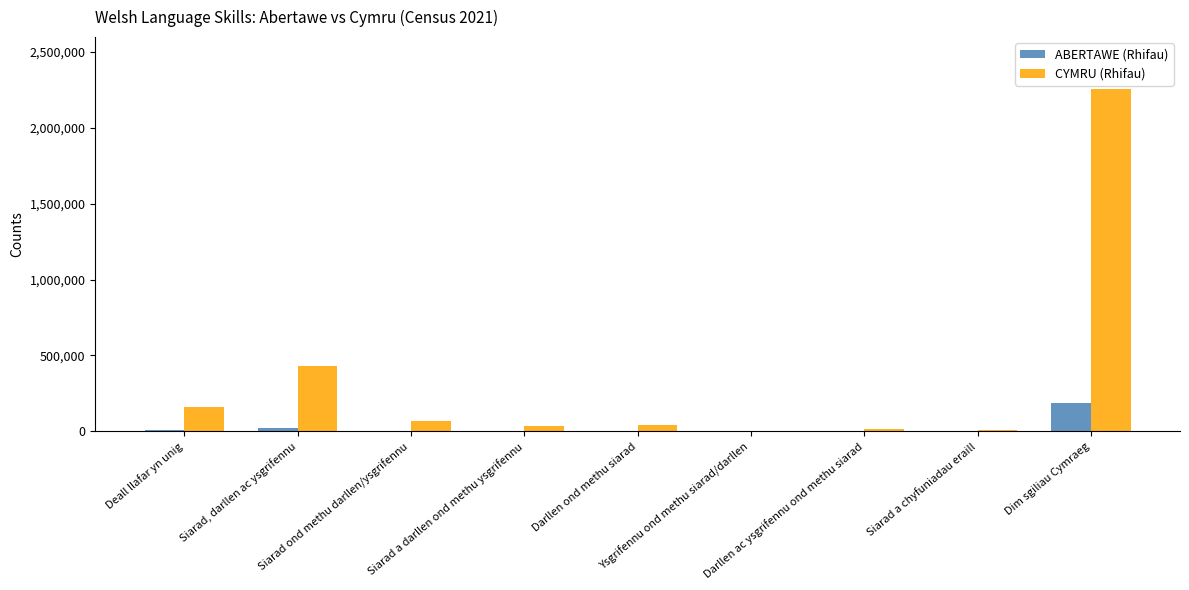

What are all the series names shown in the legend?

ABERTAWE (Rhifau), CYMRU (Rhifau)